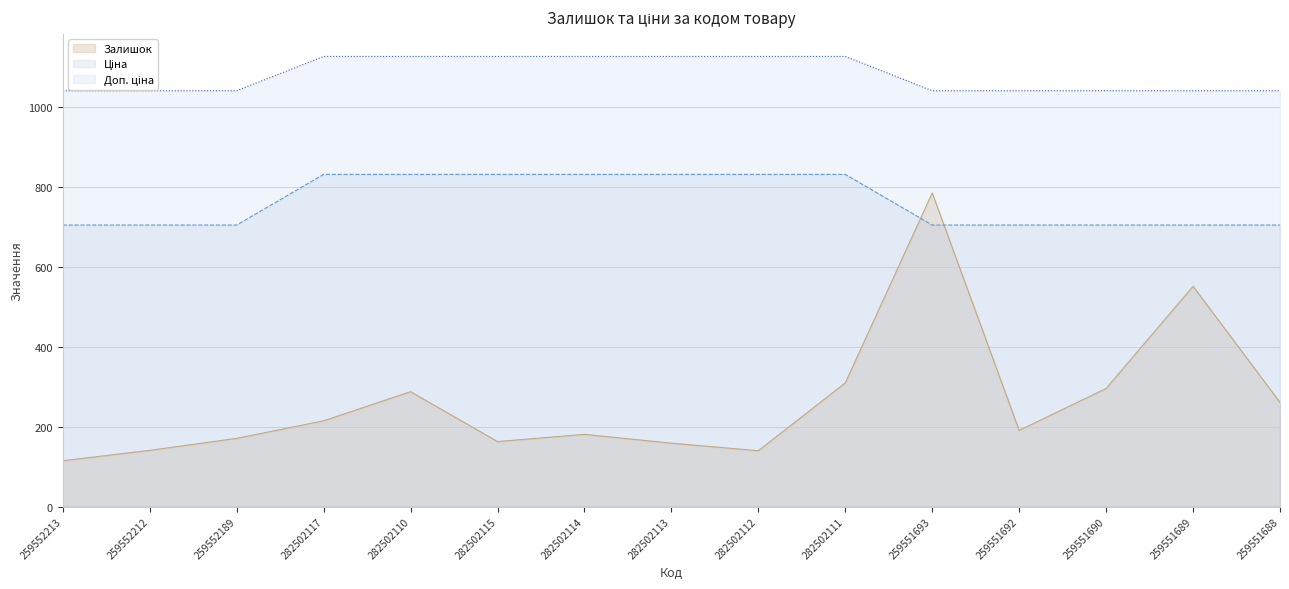

At which category is the sum across all series the highest?

259551693